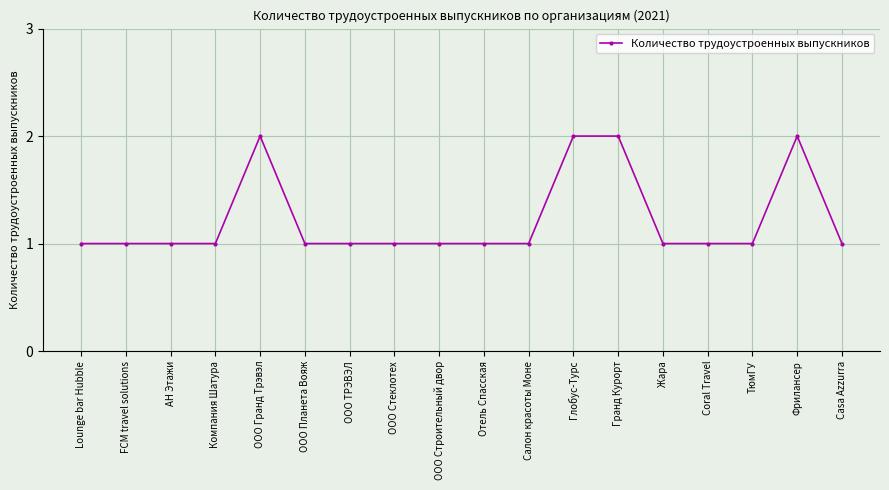

What is the smallest value displayed?

1